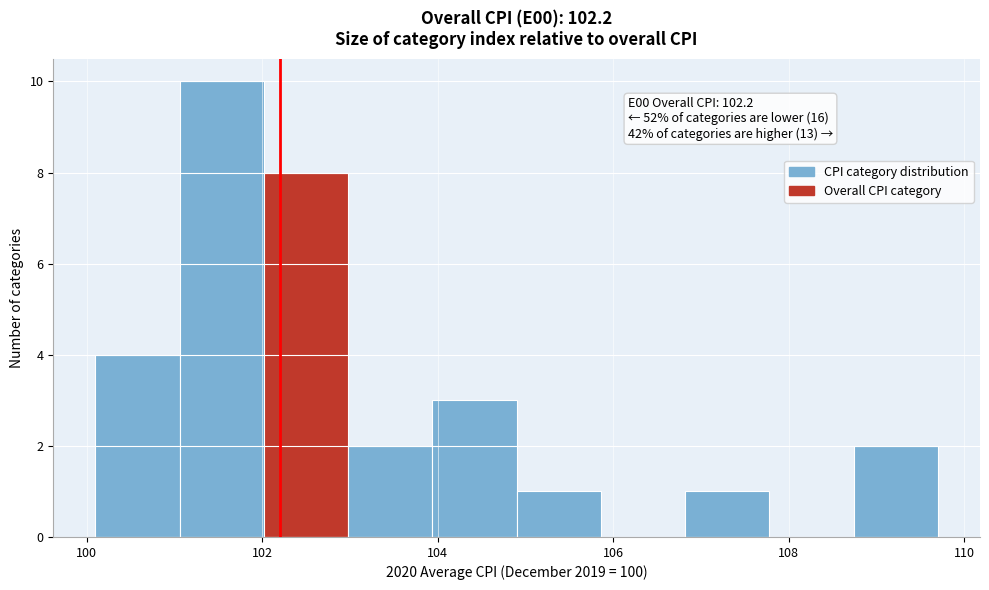

Over which range of the x-axis is the bar tallest?

101.06 to 102.02